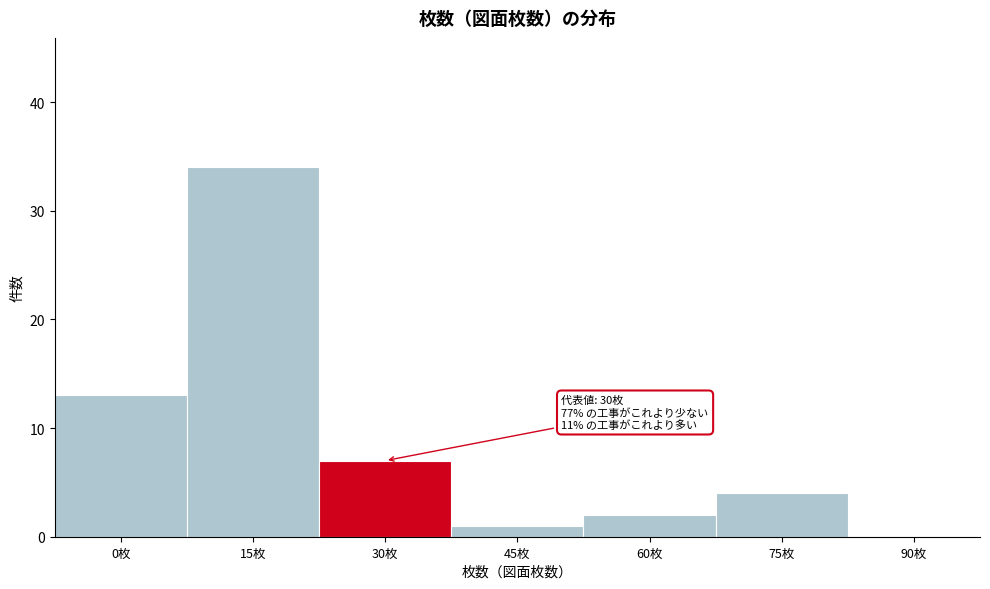

Reading left to right, list all the values displayed in this chart.

0枚=13	15枚=34	30枚=7	45枚=1	60枚=2	75枚=4	90枚=0